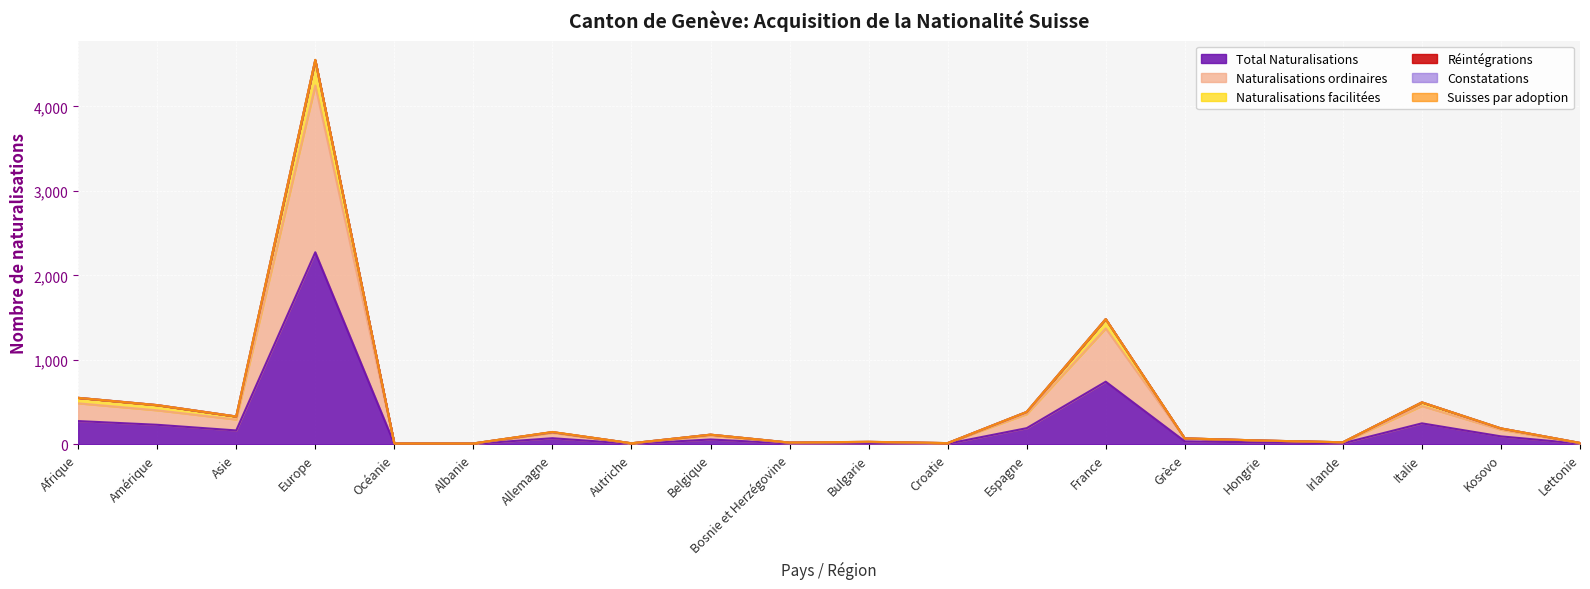

The value of Naturalisations ordinaires at Bosnie et Herzégovine is 17. True or false?

True